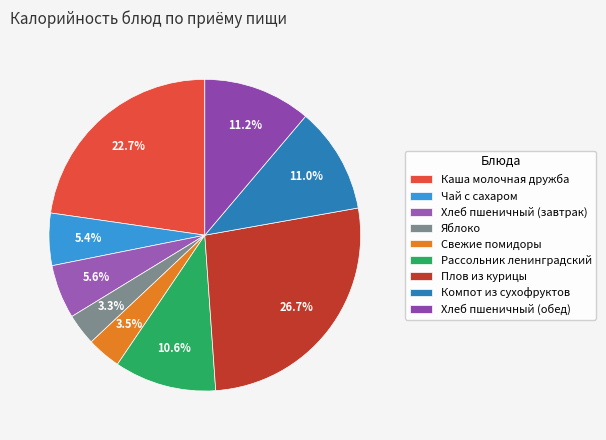

To the nearest percent, what portion does Компот из сухофруктов represent?

11%